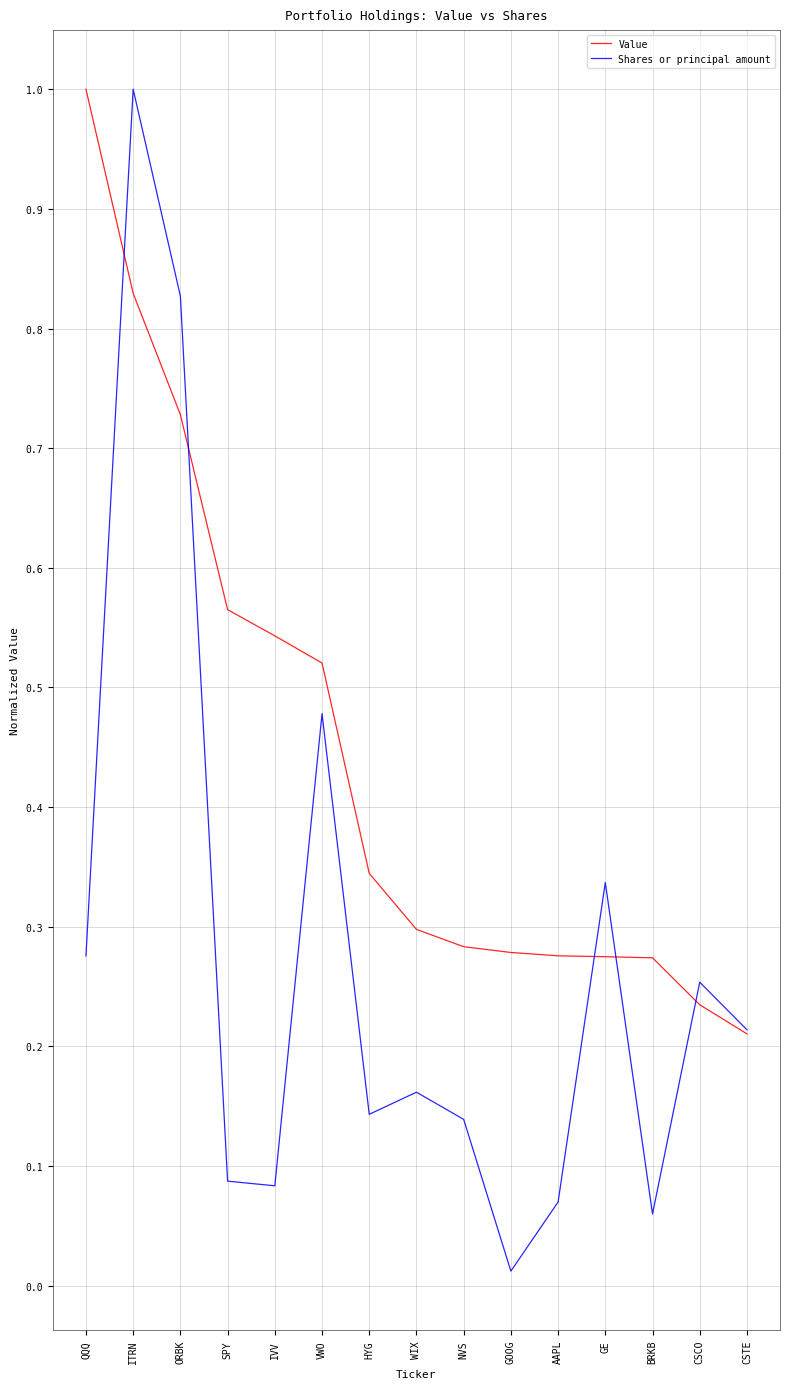

List the series in order of their overall mean, lowest first.

Shares or principal amount, Value